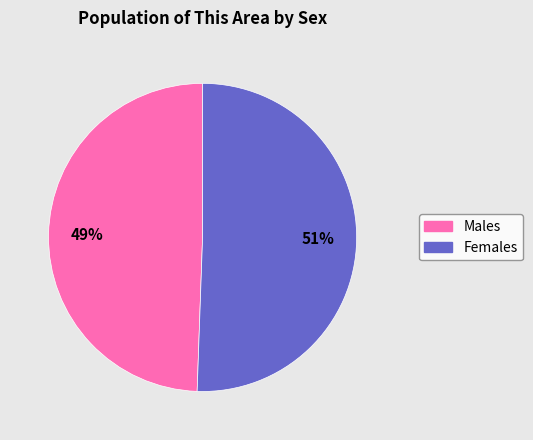

To the nearest percent, what is the average slice percentage?

50%